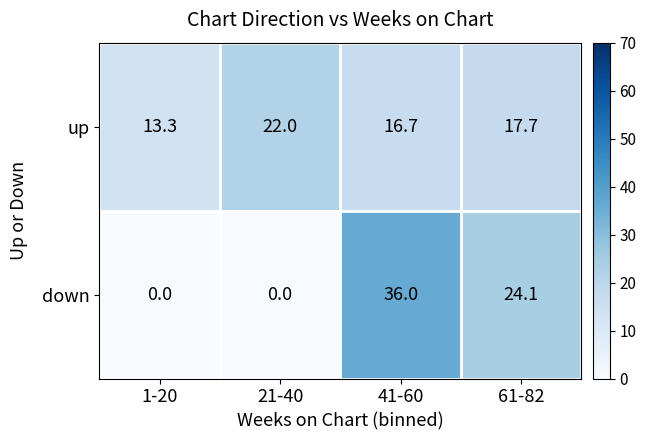

How many series are shown in this chart?

2